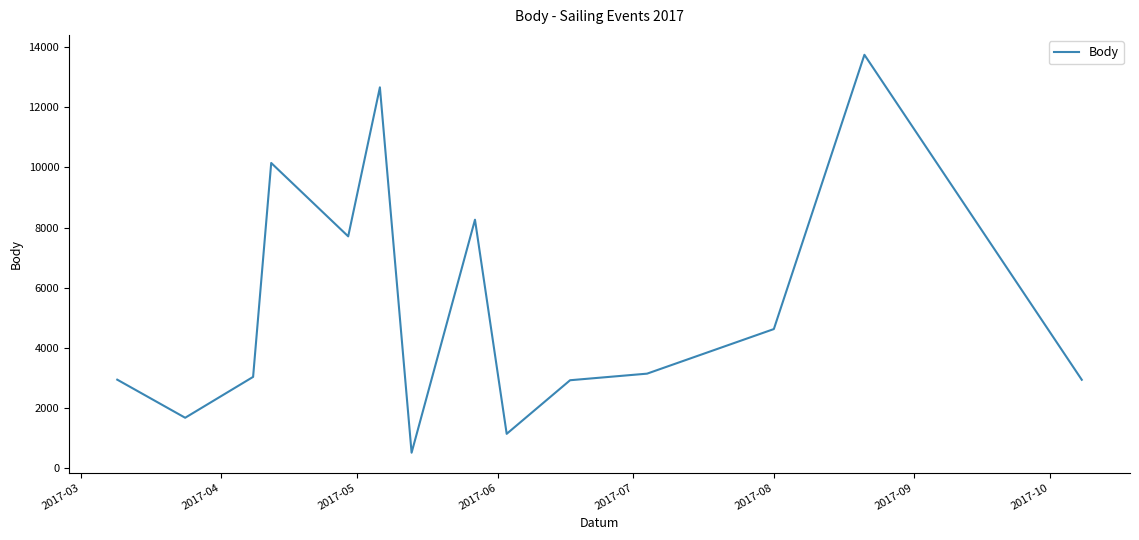

What is the maximum value shown in the chart?

13746